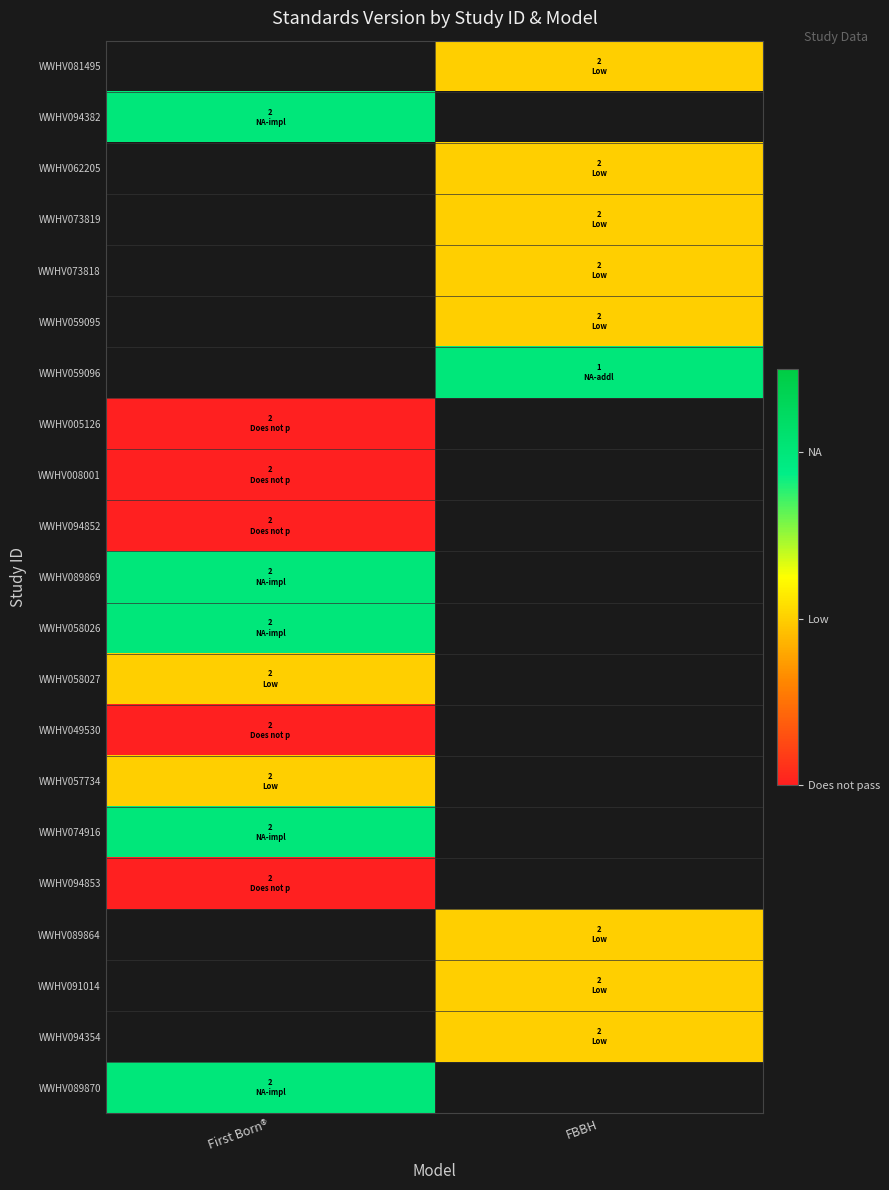

How many series are shown in this chart?

21